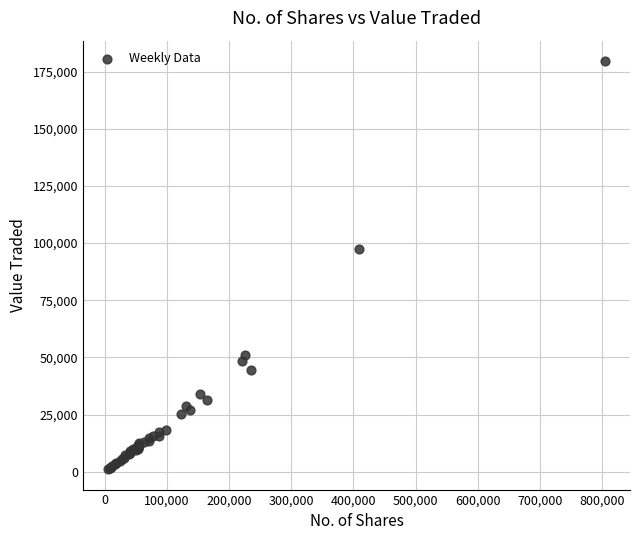

What Y value in the scatter plot is closest to 90348?

97331